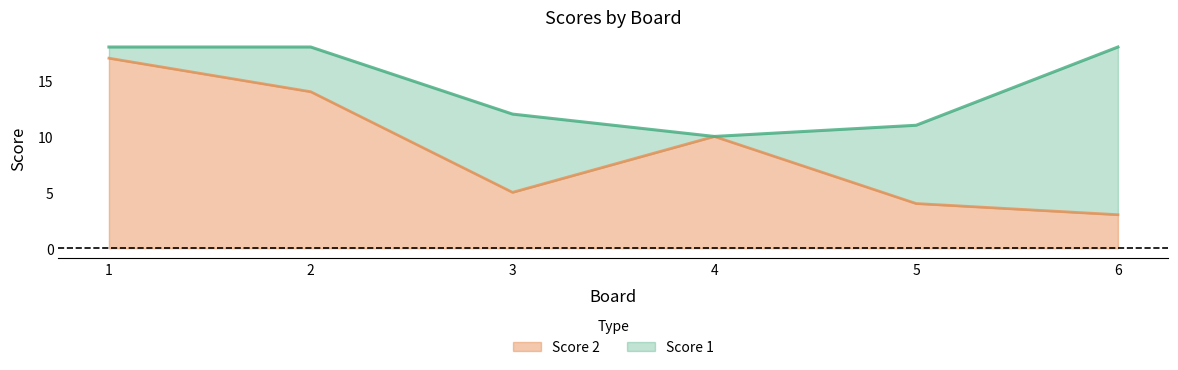

Rank the series by their maximum value, from highest to lowest.

Score 1, Score 2